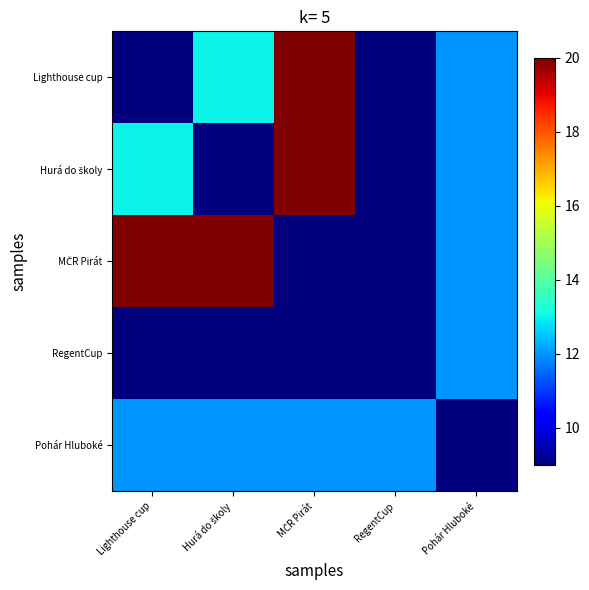

What is the total value across all series at Hurá do školy?

63